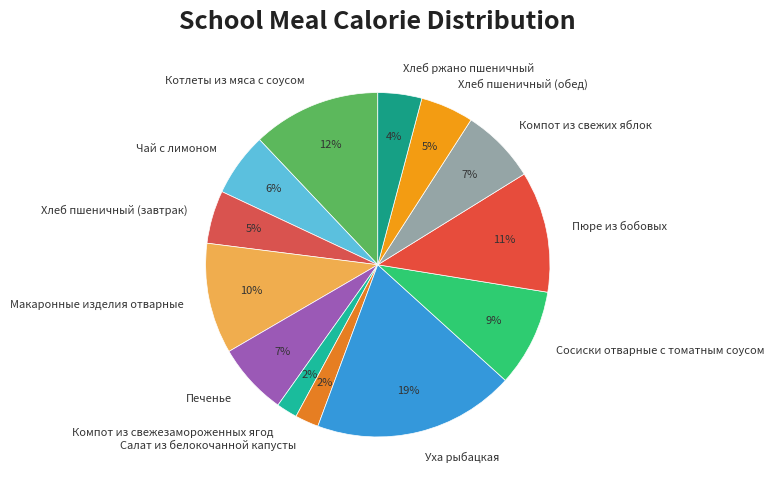

The Салат из белокочанной капусты slice represents 15% of the pie. True or false?

False